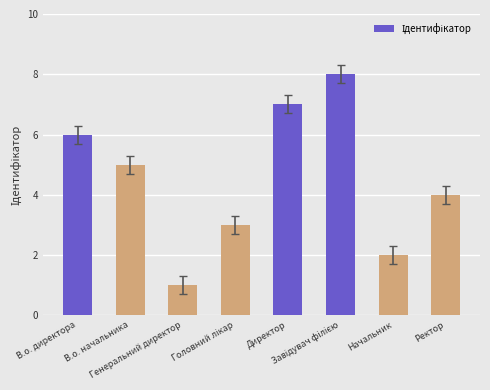

Is it true that the value at Начальник is 2?

True